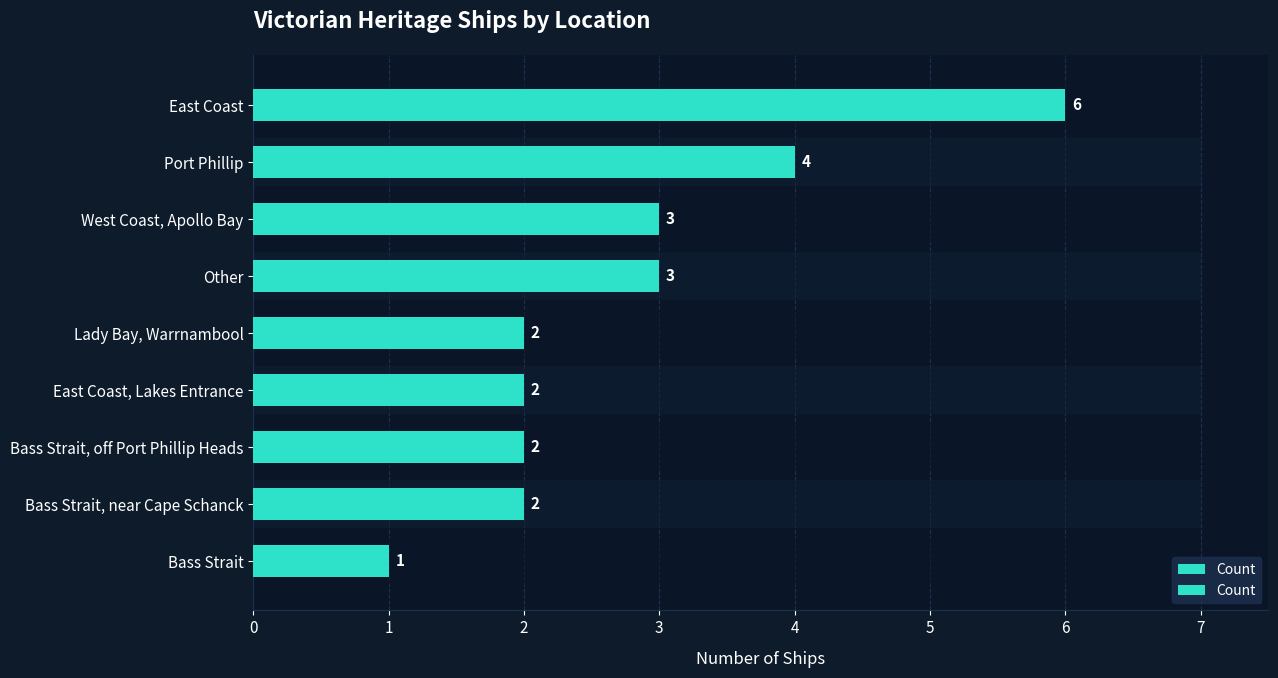

What is the value of the 9th bar from the left?

1